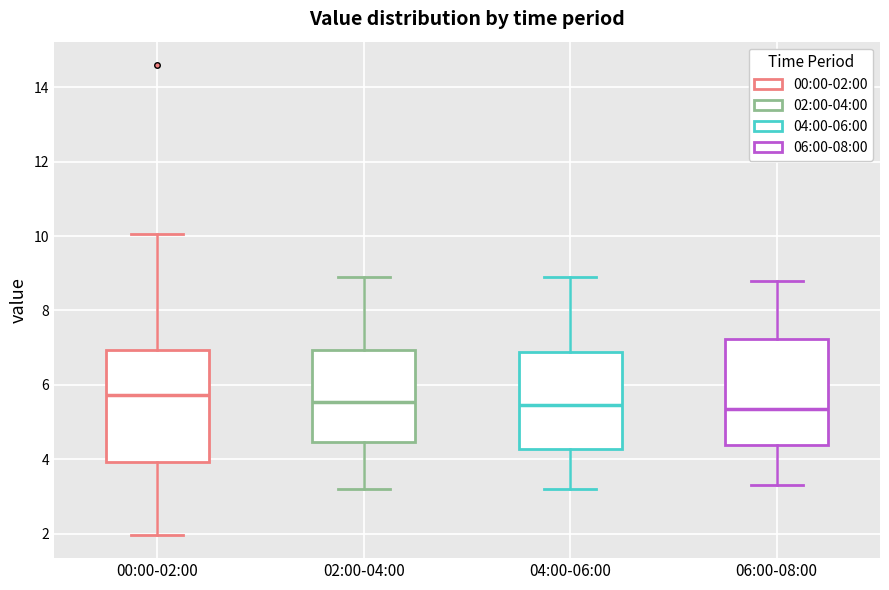

Reading left to right, read every box against the y-axis: the position of its median line, the range the box covers, and the ends of its whiskers. The values are not printed on the chart, so give them approximately, as read against the axis.

00:00-02:00: median 5.8, box 4.0 to 7.0, whiskers 2.0 to 10.0
02:00-04:00: median 5.6, box 4.4 to 7.0, whiskers 3.2 to 9.0
04:00-06:00: median 5.4, box 4.2 to 6.8, whiskers 3.2 to 9.0
06:00-08:00: median 5.4, box 4.4 to 7.2, whiskers 3.4 to 8.8